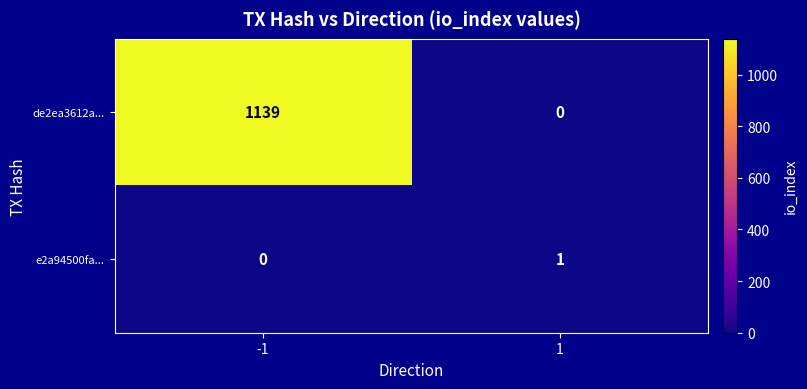

What is the spread (max minus min) of values at -1?

1139